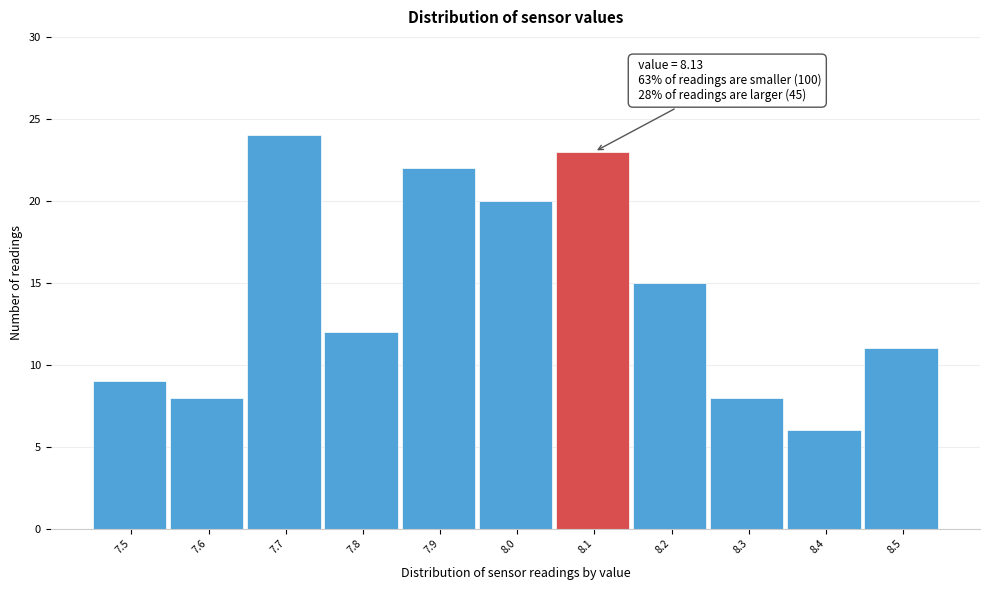

Reading left to right, what are all the values shown in this chart?

9	8	24	12	22	20	23	15	8	6	11